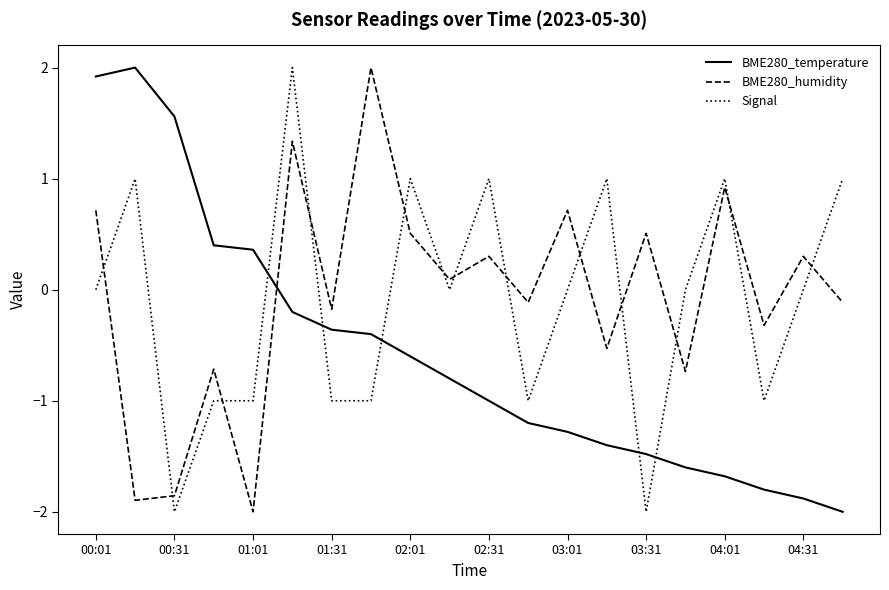

What is the lowest value of the BME280_temperature series?

-2.0